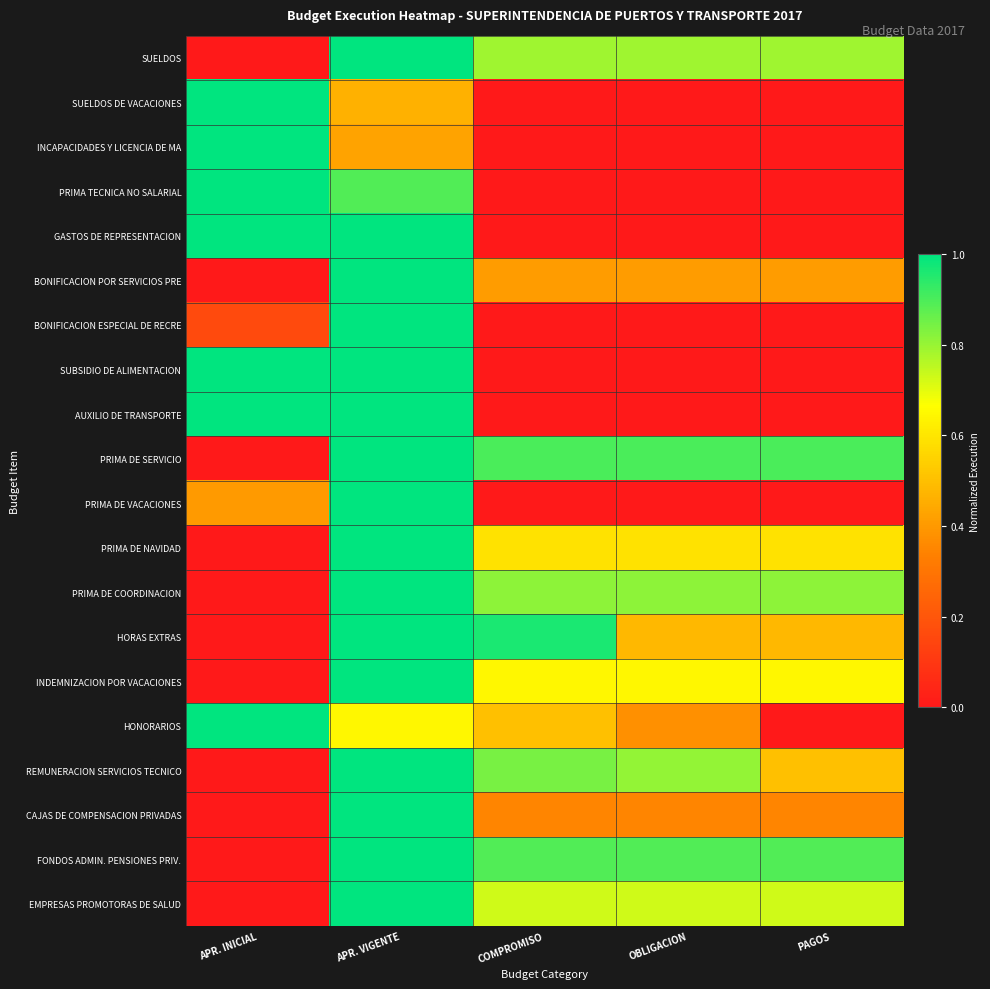

Reading left to right, extract all data points from this chart.

SUELDOS: APR. INICIAL=0.0	APR. VIGENTE=1.0	COMPROMISO=0.8	OBLIGACION=0.8	PAGOS=0.8
SUELDOS DE VACACIONES: APR. INICIAL=1.0	APR. VIGENTE=0.5	COMPROMISO=0.0	OBLIGACION=0.0	PAGOS=0.0
INCAPACIDADES Y LICENCIA DE MA: APR. INICIAL=1.0	APR. VIGENTE=0.4	COMPROMISO=0.0	OBLIGACION=0.0	PAGOS=0.0
PRIMA TECNICA NO SALARIAL: APR. INICIAL=1.0	APR. VIGENTE=0.9	COMPROMISO=0.0	OBLIGACION=0.0	PAGOS=0.0
GASTOS DE REPRESENTACION: APR. INICIAL=1.0	APR. VIGENTE=1.0	COMPROMISO=0.0	OBLIGACION=0.0	PAGOS=0.0
BONIFICACION POR SERVICIOS PRE: APR. INICIAL=0.0	APR. VIGENTE=1.0	COMPROMISO=0.4	OBLIGACION=0.4	PAGOS=0.4
BONIFICACION ESPECIAL DE RECRE: APR. INICIAL=0.2	APR. VIGENTE=1.0	COMPROMISO=0.0	OBLIGACION=0.0	PAGOS=0.0
SUBSIDIO DE ALIMENTACION: APR. INICIAL=1.0	APR. VIGENTE=1.0	COMPROMISO=0.0	OBLIGACION=0.0	PAGOS=0.0
AUXILIO DE TRANSPORTE: APR. INICIAL=1.0	APR. VIGENTE=1.0	COMPROMISO=0.0	OBLIGACION=0.0	PAGOS=0.0
PRIMA DE SERVICIO: APR. INICIAL=0.0	APR. VIGENTE=1.0	COMPROMISO=0.9	OBLIGACION=0.9	PAGOS=0.9
PRIMA DE VACACIONES: APR. INICIAL=0.4	APR. VIGENTE=1.0	COMPROMISO=0.0	OBLIGACION=0.0	PAGOS=0.0
PRIMA DE NAVIDAD: APR. INICIAL=0.0	APR. VIGENTE=1.0	COMPROMISO=0.6	OBLIGACION=0.6	PAGOS=0.6
PRIMA DE COORDINACION: APR. INICIAL=0.0	APR. VIGENTE=1.0	COMPROMISO=0.8	OBLIGACION=0.8	PAGOS=0.8
HORAS EXTRAS: APR. INICIAL=0.0	APR. VIGENTE=1.0	COMPROMISO=1.0	OBLIGACION=0.5	PAGOS=0.5
INDEMNIZACION POR VACACIONES: APR. INICIAL=0.0	APR. VIGENTE=1.0	COMPROMISO=0.6	OBLIGACION=0.6	PAGOS=0.6
HONORARIOS: APR. INICIAL=1.0	APR. VIGENTE=0.6	COMPROMISO=0.5	OBLIGACION=0.4	PAGOS=0.0
REMUNERACION SERVICIOS TECNICO: APR. INICIAL=0.0	APR. VIGENTE=1.0	COMPROMISO=0.8	OBLIGACION=0.8	PAGOS=0.5
CAJAS DE COMPENSACION PRIVADAS: APR. INICIAL=0.0	APR. VIGENTE=1.0	COMPROMISO=0.3	OBLIGACION=0.3	PAGOS=0.3
FONDOS ADMIN. PENSIONES PRIV.: APR. INICIAL=0.0	APR. VIGENTE=1.0	COMPROMISO=0.9	OBLIGACION=0.9	PAGOS=0.9
EMPRESAS PROMOTORAS DE SALUD: APR. INICIAL=0.0	APR. VIGENTE=1.0	COMPROMISO=0.7	OBLIGACION=0.7	PAGOS=0.7